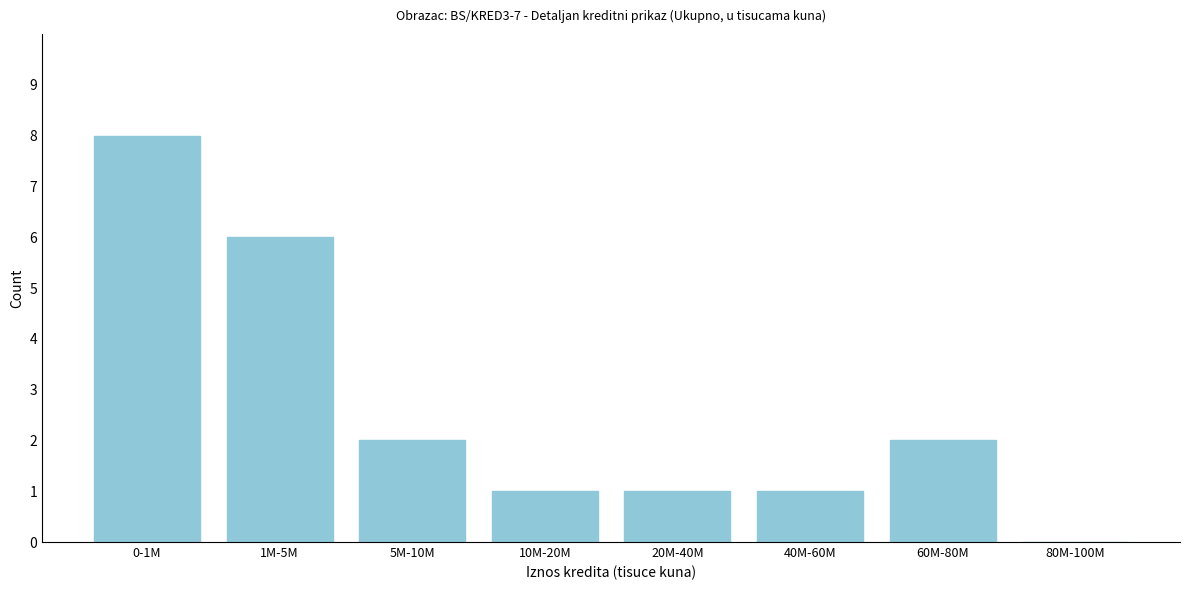

Reading left to right, transcribe all the data shown in this chart.

0-1M=8	1M-5M=6	5M-10M=2	10M-20M=1	20M-40M=1	40M-60M=1	60M-80M=2	80M-100M=0